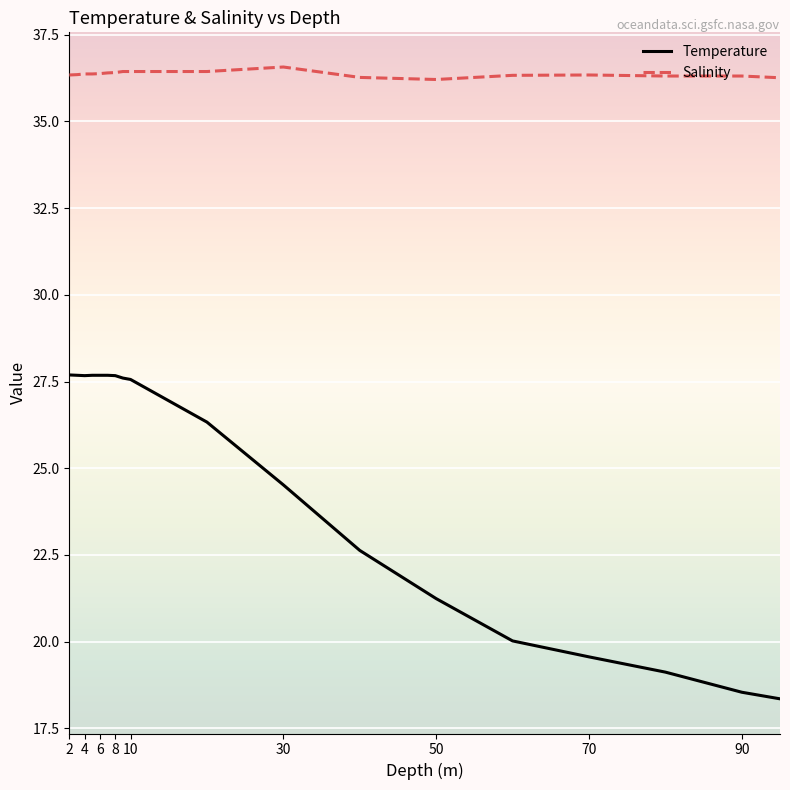

At how many categories does at least one series exceed 35?

18